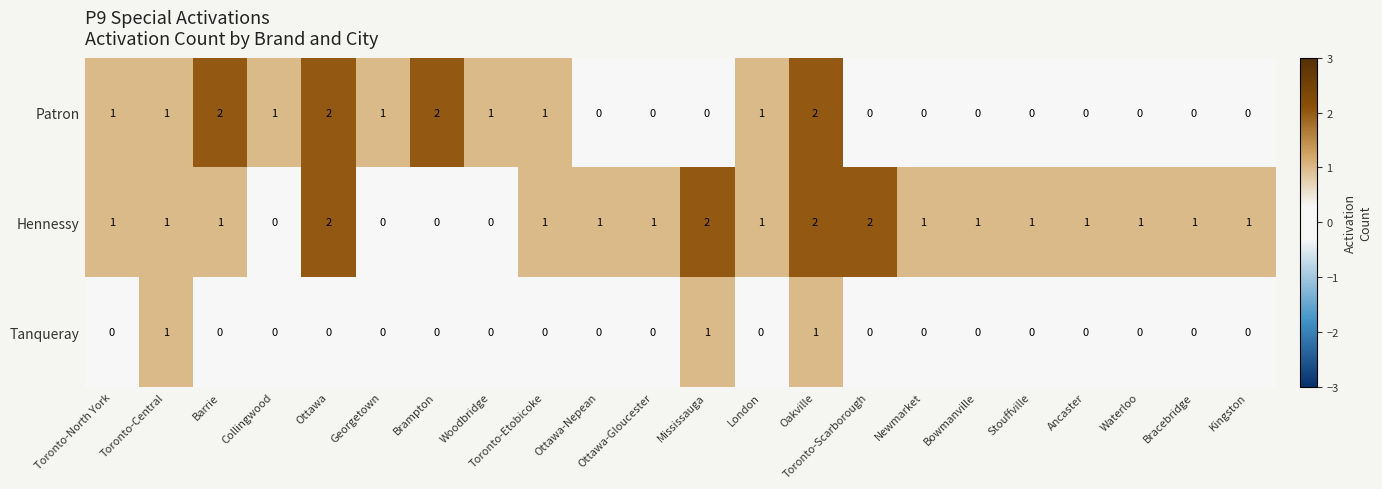

What is the sum of all Patron values?

15